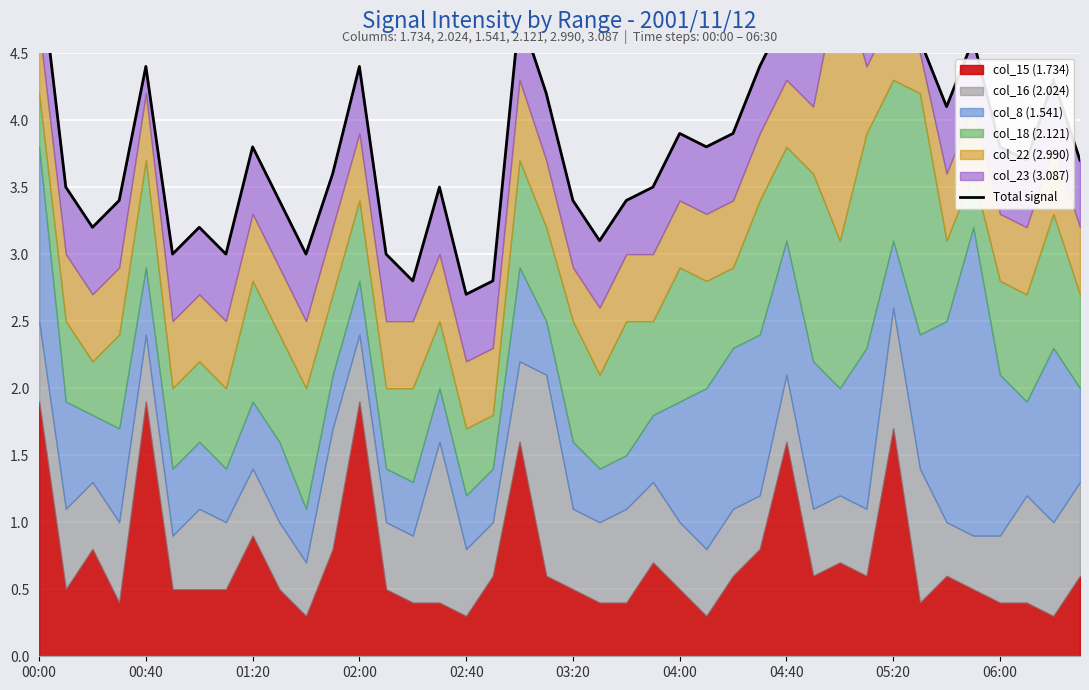

True or false: the data has more than 1 interior local peaks.

True